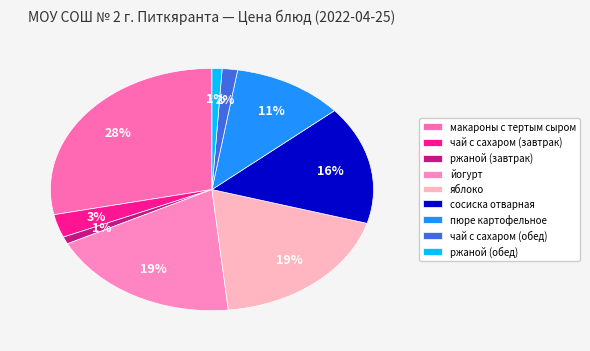

True or false: сосиска отварная accounts for 31% of the total.

False